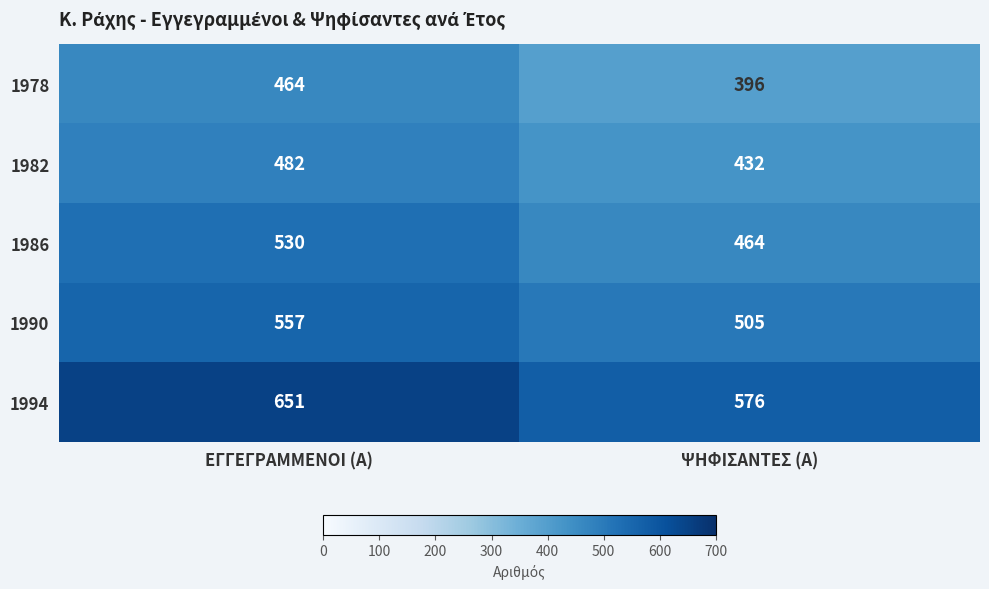

Reading right to left, what are all the values shown in this chart?

1978: 396	464
1982: 432	482
1986: 464	530
1990: 505	557
1994: 576	651